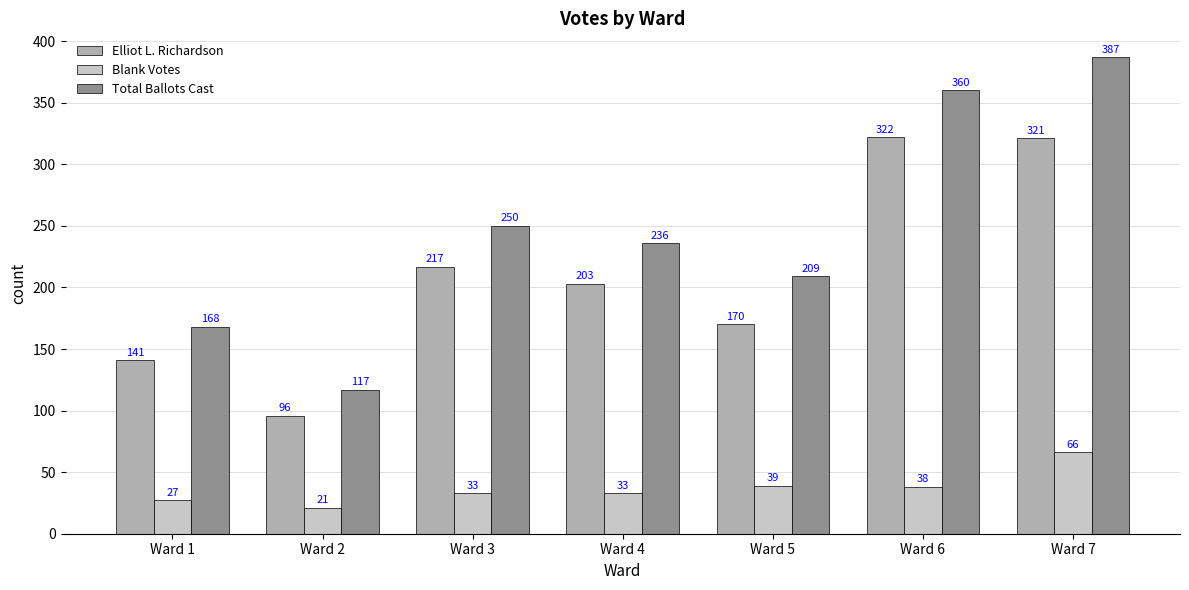

Is it true that Elliot L. Richardson equals 321 at Ward 7?

True